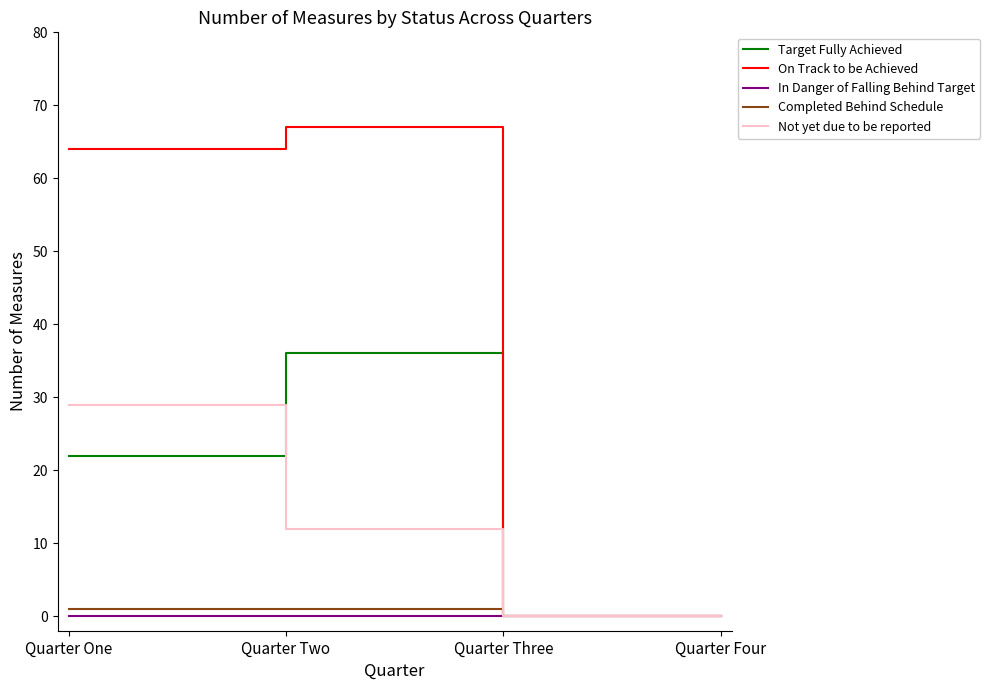

The Not yet due to be reported series shows 21 at Quarter Two. True or false?

False